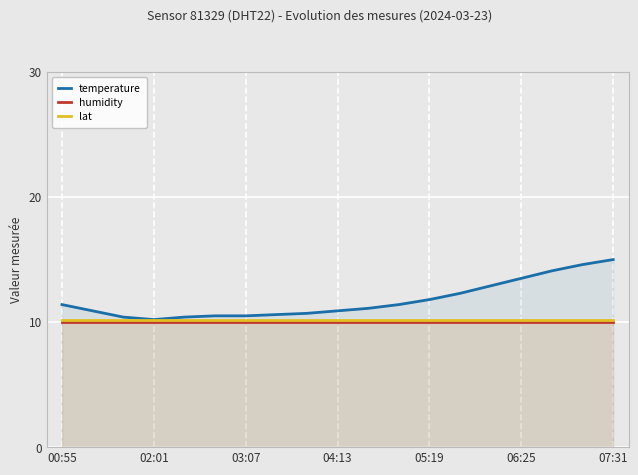

Which category has the highest value in the temperature series?

07:31